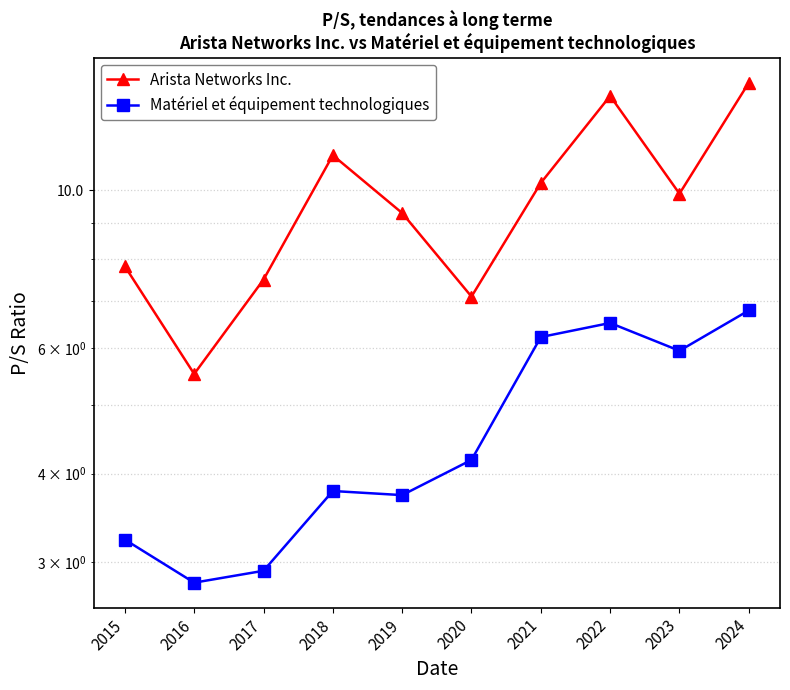

Which label corresponds to the smallest value in the chart?

2016